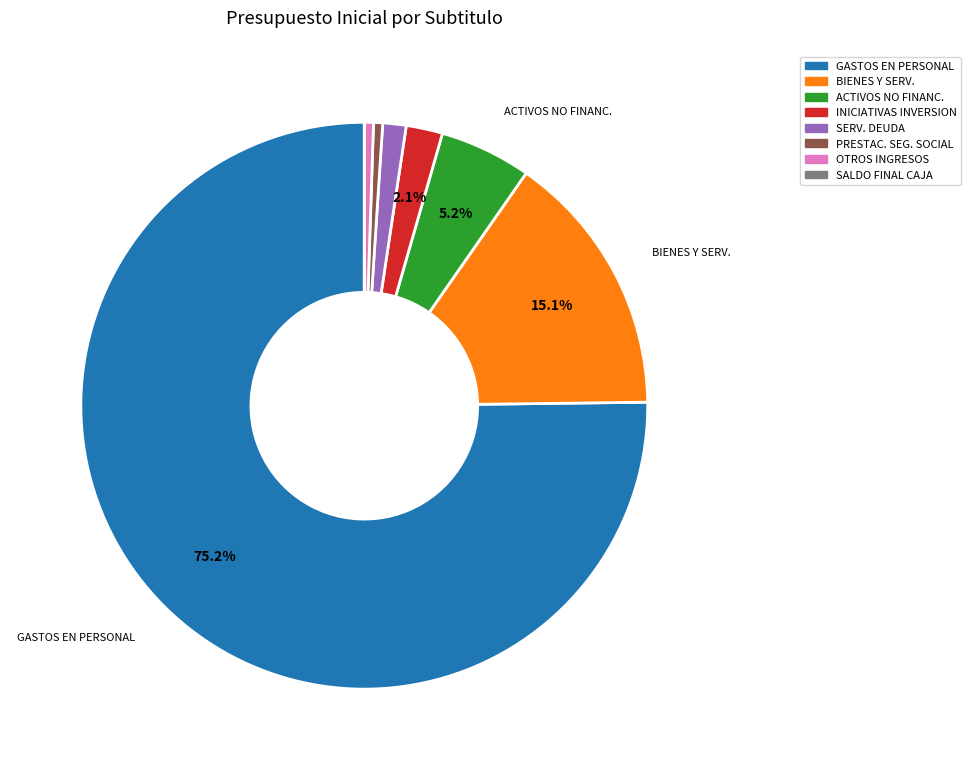

Which category accounts for the majority?

GASTOS EN PERSONAL